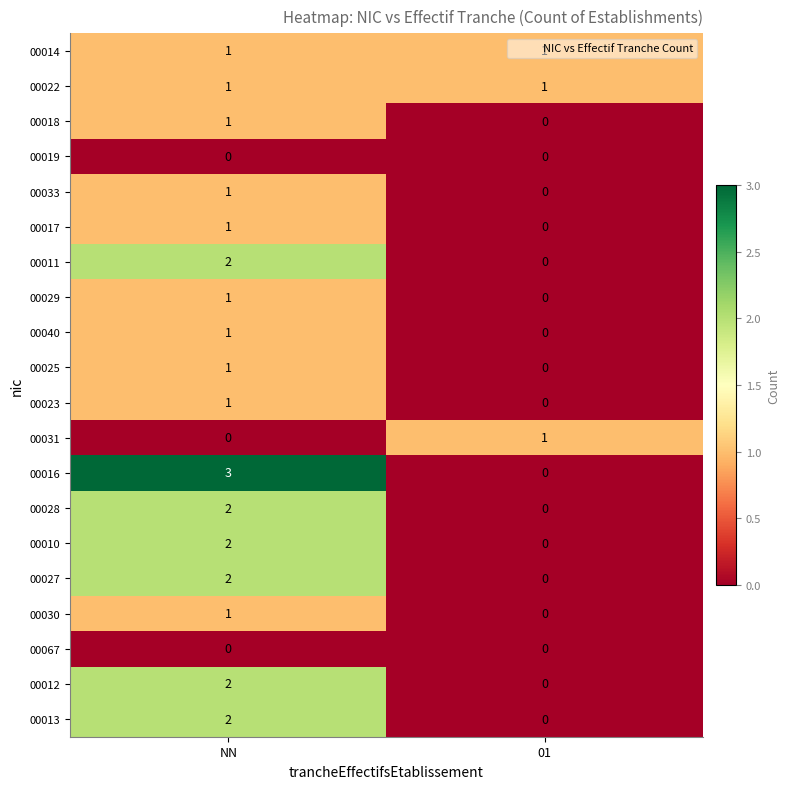

Which series has the largest total across all categories?

00016